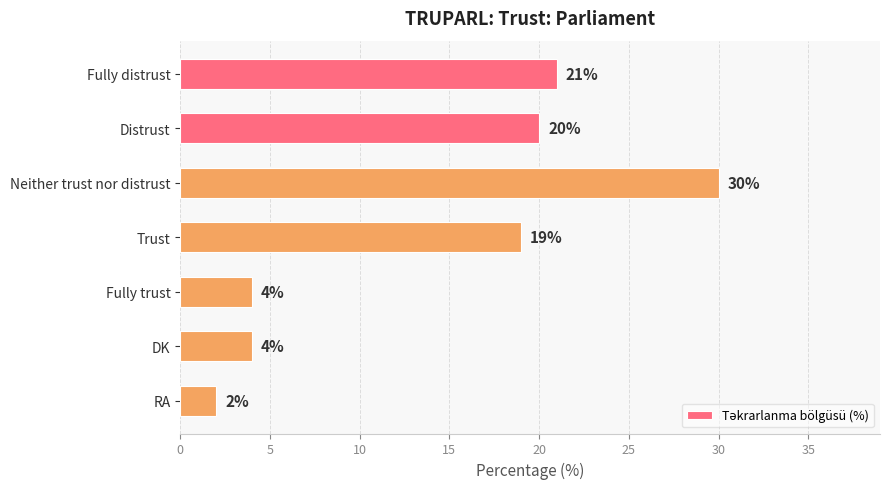

Reading top to bottom, list all the values displayed in this chart.

21	20	30	19	4	4	2